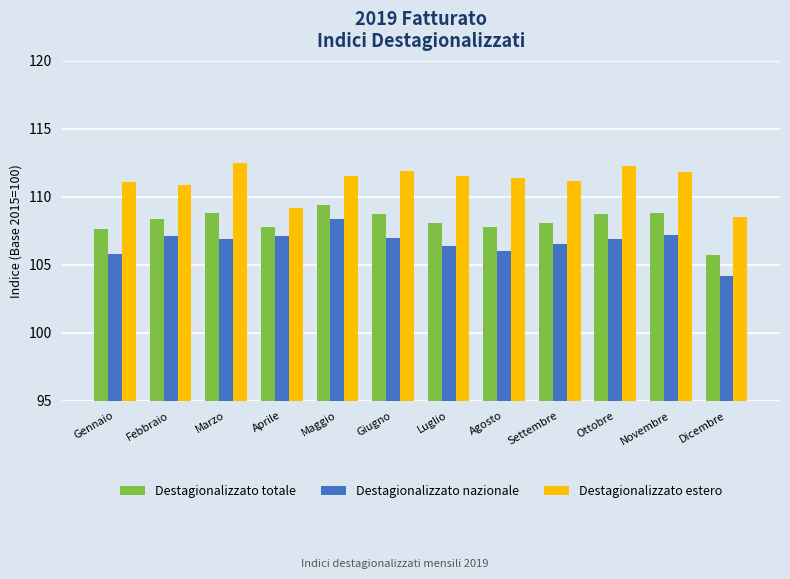

How many groups of bars are there?

12